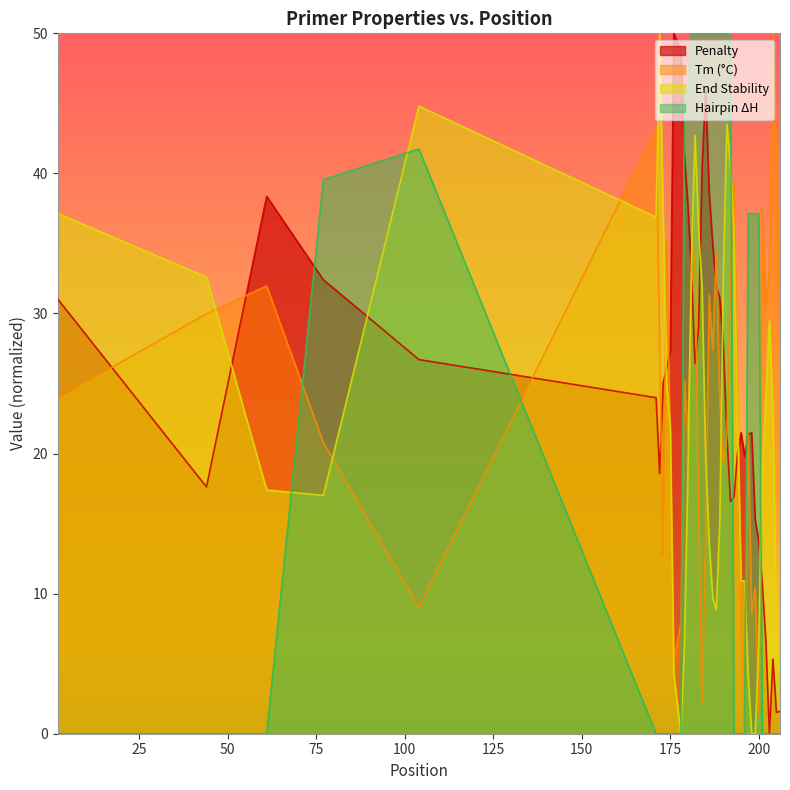

What is the difference between the highest and lowest values at 175?

27.3